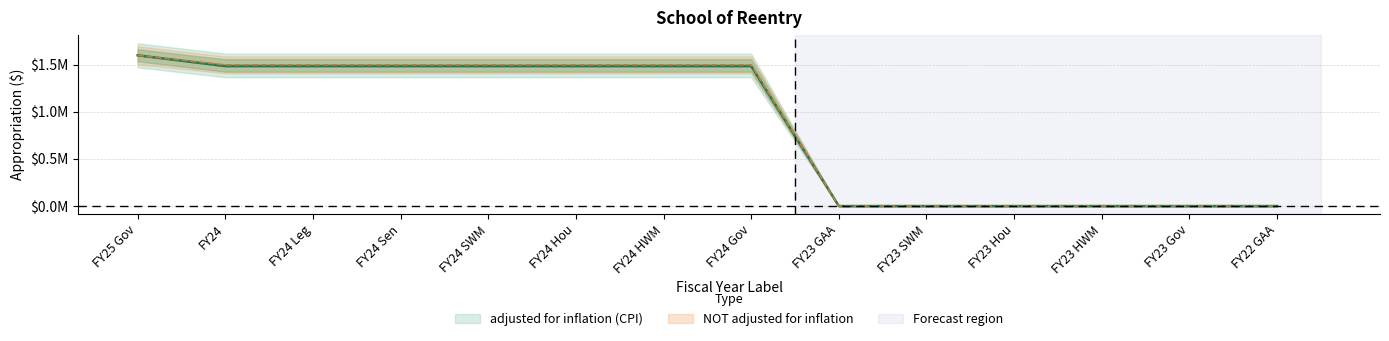

What is the difference between the maximum and minimum values in the adjusted for inflation (CPI) series?

1601672